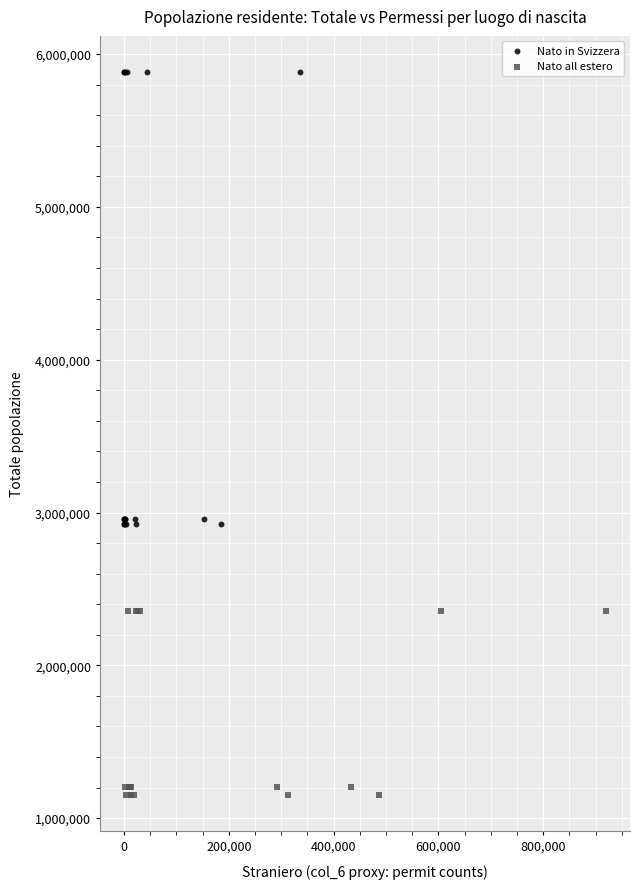

Which series has the largest Y range (max minus min)?

Nato in Svizzera